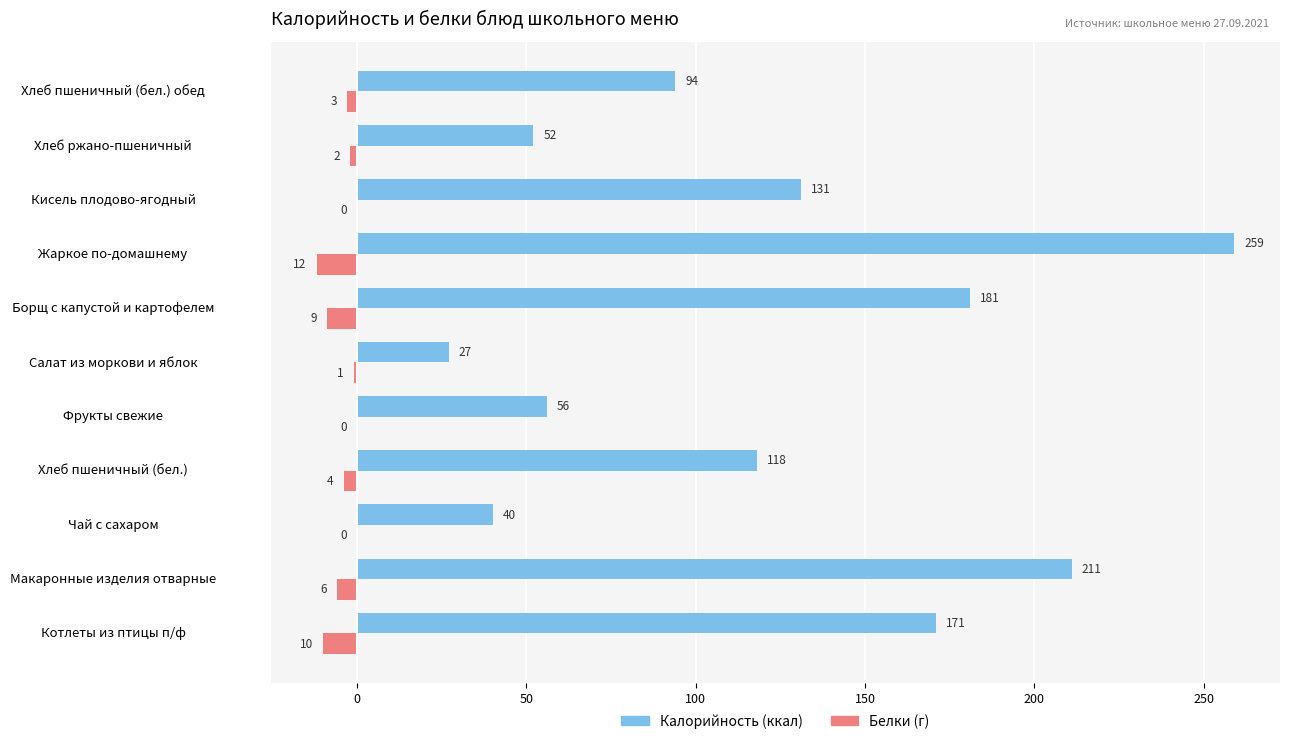

What is the total value across all series at Хлеб пшеничный (бел.)?

114